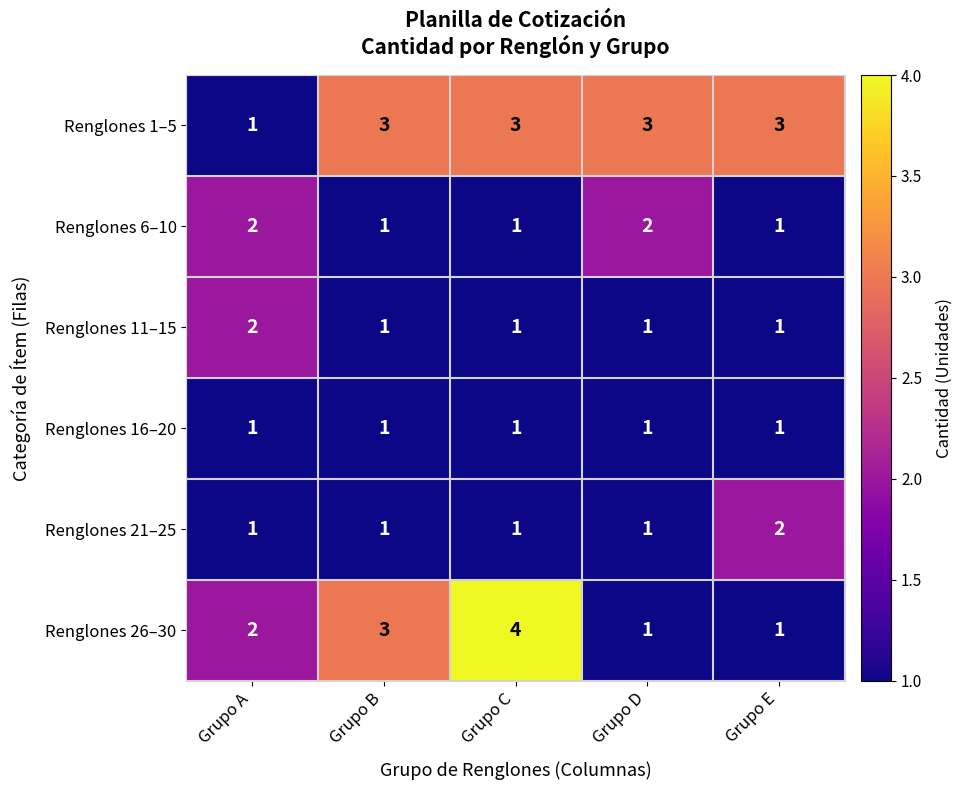

Which series changed the most between Grupo B and Grupo E?

Renglones 26–30